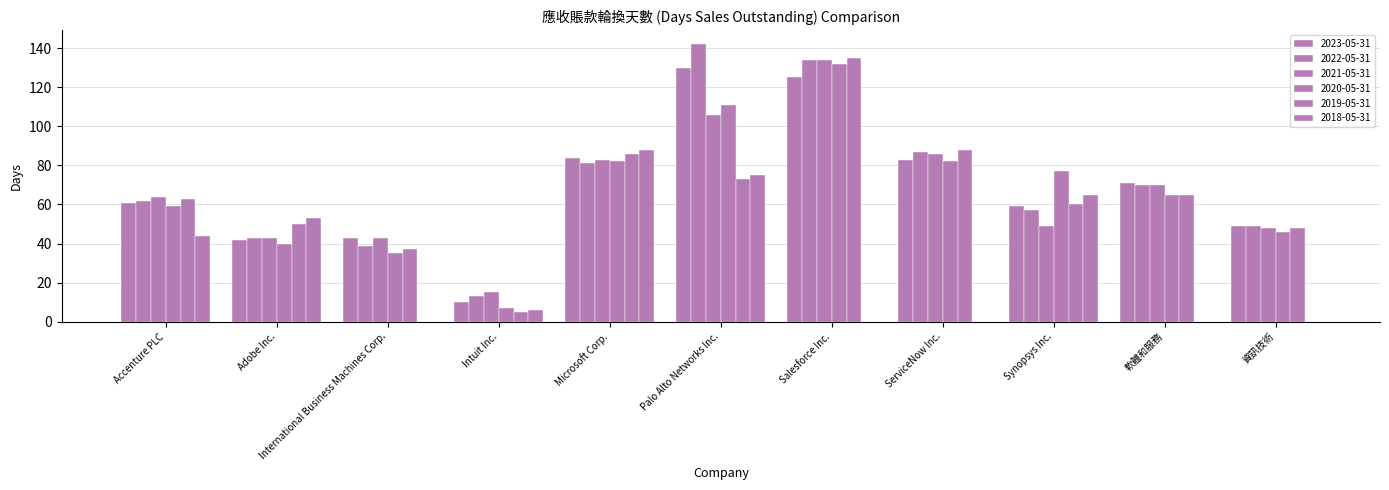

Reading left to right, extract all data points from this chart.

2023-05-31: 61	42	43	10	84	130	125	83	59	71	49
2022-05-31: 62	43	39	13	81	142	134	87	57	70	49
2021-05-31: 64	43	43	15	83	106	134	86	49	70	48
2020-05-31: 59	40	35	7	82	111	132	82	77	65	46
2019-05-31: 63	50	37	5	86	73	135	88	60	65	48
2018-05-31: 44	53	0	6	88	75	0	0	65	0	0